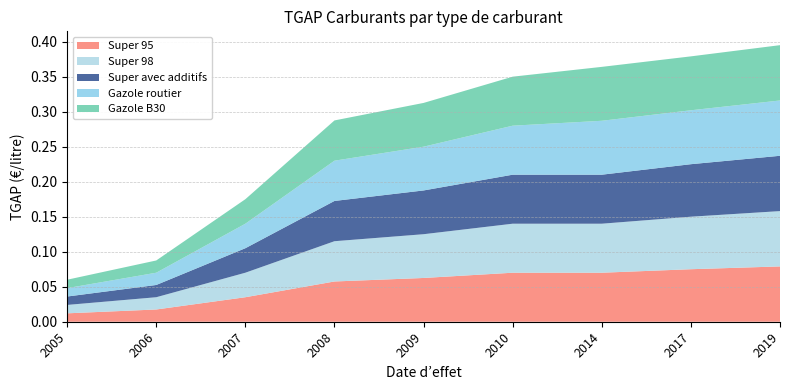

Reading right to left, what are all the values shown in this chart?

Super 95: 2019-01-01=0.1	2017-01-01=0.1	2014-01-01=0.1	2010-01-01=0.1	2009-01-01=0.1	2008-01-01=0.1	2007-01-01=0.0	2006-01-01=0.0	2005-01-01=0.0
Super 98: 2019-01-01=0.1	2017-01-01=0.1	2014-01-01=0.1	2010-01-01=0.1	2009-01-01=0.1	2008-01-01=0.1	2007-01-01=0.0	2006-01-01=0.0	2005-01-01=0.0
Super avec additifs: 2019-01-01=0.1	2017-01-01=0.1	2014-01-01=0.1	2010-01-01=0.1	2009-01-01=0.1	2008-01-01=0.1	2007-01-01=0.0	2006-01-01=0.0	2005-01-01=0.0
Gazole routier: 2019-01-01=0.1	2017-01-01=0.1	2014-01-01=0.1	2010-01-01=0.1	2009-01-01=0.1	2008-01-01=0.1	2007-01-01=0.0	2006-01-01=0.0	2005-01-01=0.0
Gazole B30: 2019-01-01=0.1	2017-01-01=0.1	2014-01-01=0.1	2010-01-01=0.1	2009-01-01=0.1	2008-01-01=0.1	2007-01-01=0.0	2006-01-01=0.0	2005-01-01=0.0